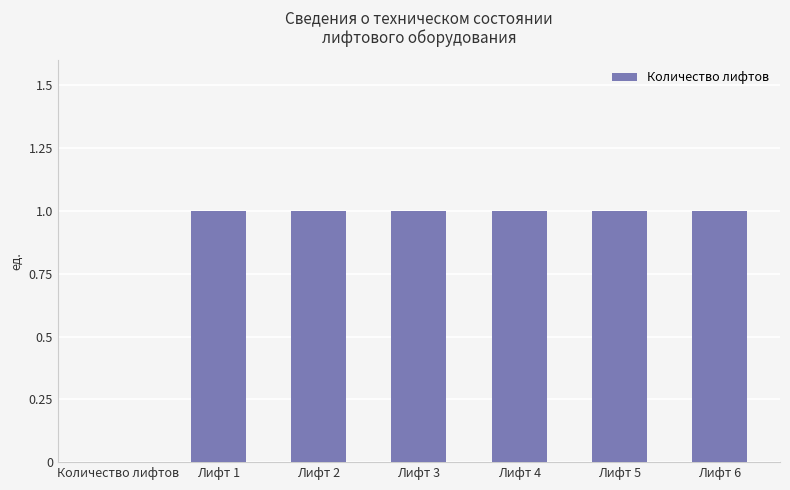

The chart shows a value of 1 at Лифт 5. True or false?

True